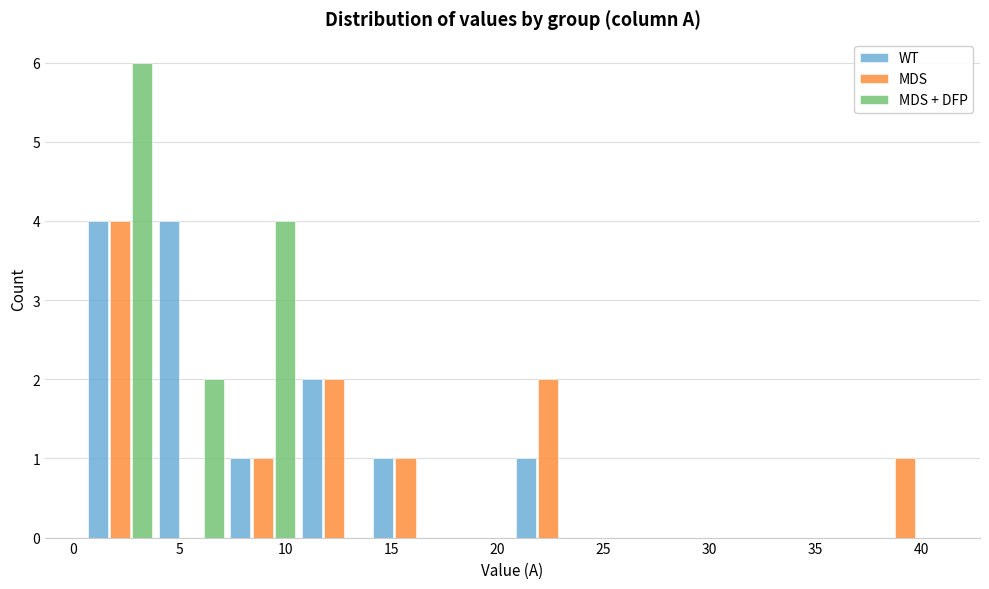

Reading left to right, list every range on the x-axis with the height of the bar of each series over it. Neither the bar edges nor the heights are printed on the chart, so give them approximately, as read against the axes.

0.5 to 4.0: WT=4	MDS=4	MDS + DFP=6
4.0 to 7.5: WT=4	MDS=0	MDS + DFP=2
7.5 to 10.5: WT=1	MDS=1	MDS + DFP=4
10.5 to 14.0: WT=2	MDS=2	MDS + DFP=0
14.0 to 17.5: WT=1	MDS=1	MDS + DFP=0
17.5 to 20.5: WT=0	MDS=0	MDS + DFP=0
20.5 to 24.0: WT=1	MDS=2	MDS + DFP=0
24.0 to 27.5: WT=0	MDS=0	MDS + DFP=0
27.5 to 31.0: WT=0	MDS=0	MDS + DFP=0
31.0 to 34.0: WT=0	MDS=0	MDS + DFP=0
34.0 to 37.5: WT=0	MDS=0	MDS + DFP=0
37.5 to 41.0: WT=0	MDS=1	MDS + DFP=0